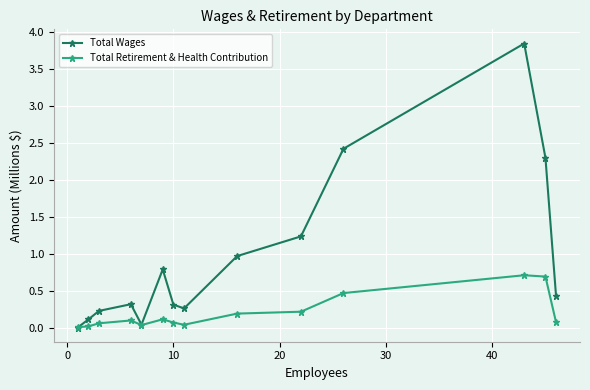

What are all the series names shown in the legend?

Total Wages, Total Retirement & Health Contribution